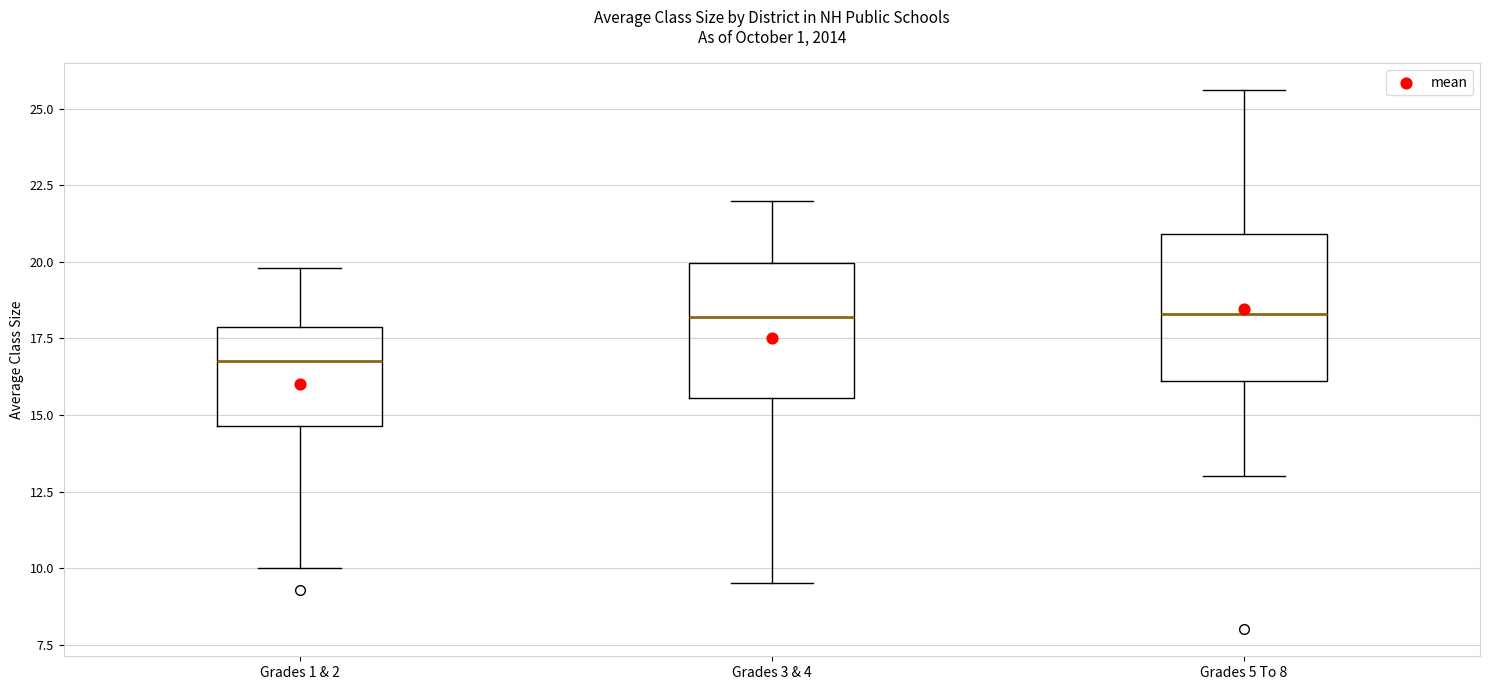

Where does the median line of the box for Grades 3 & 4 sit on the y-axis? The values are not printed on the chart, so give them approximately, as read against the axis.

18.0